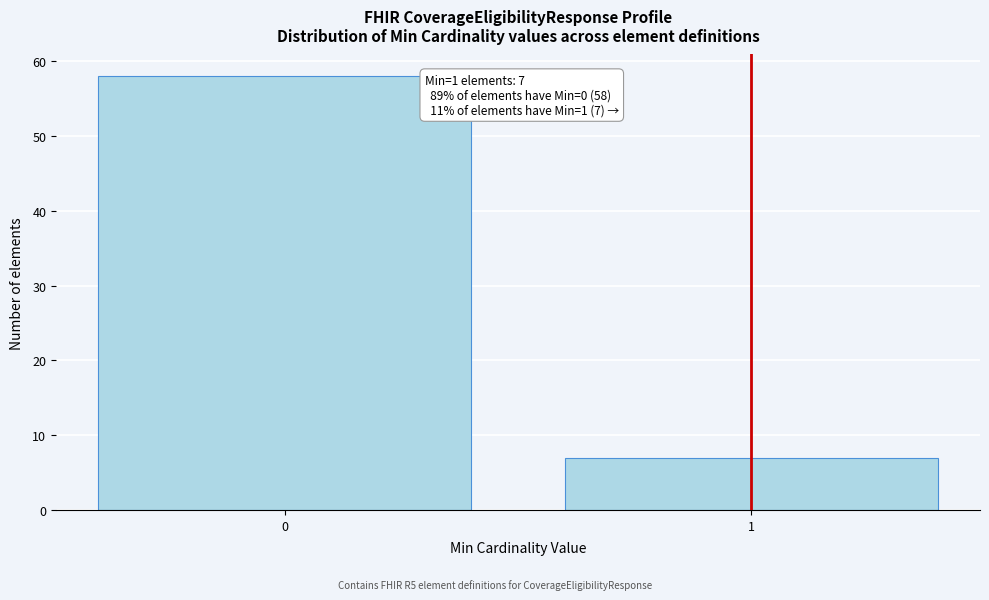

Reading left to right, extract all data points from this chart.

58	7